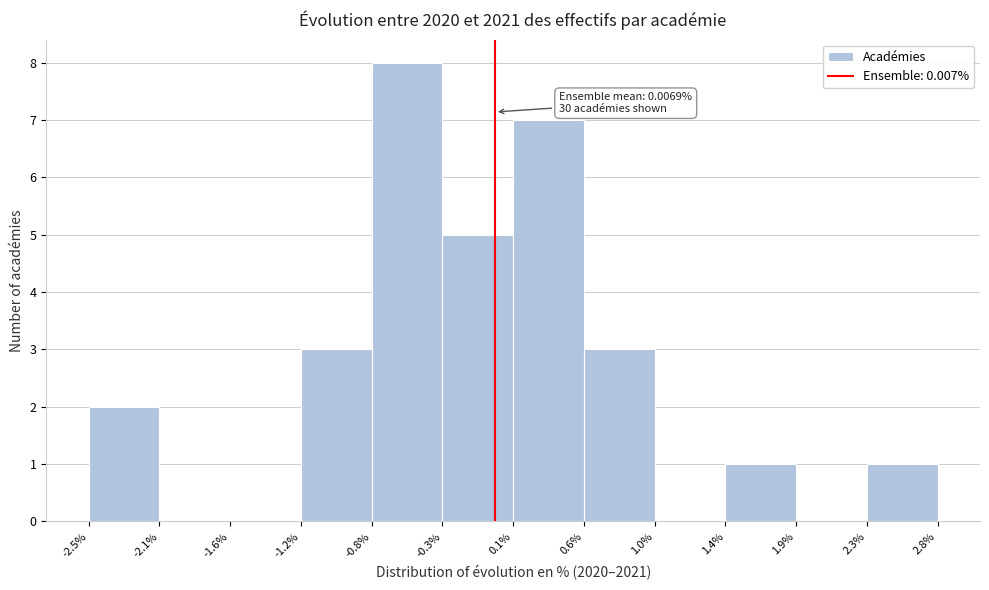

Which range on the x-axis has the tallest bar?

-0.8% to -0.3%